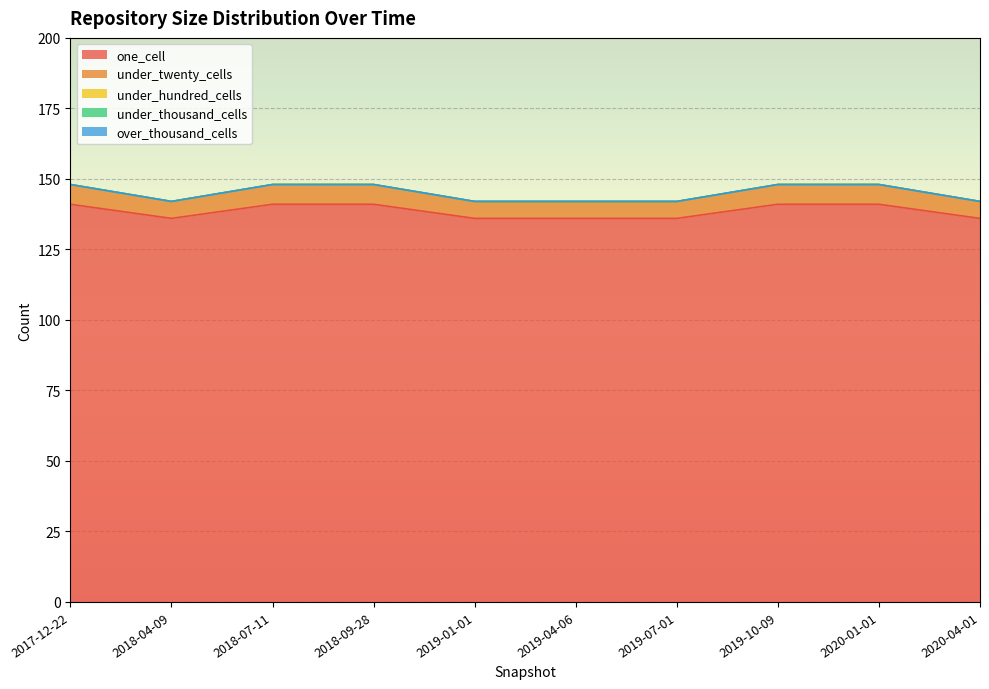

True or false: one_cell and under_twenty_cells intersect in this chart.

False